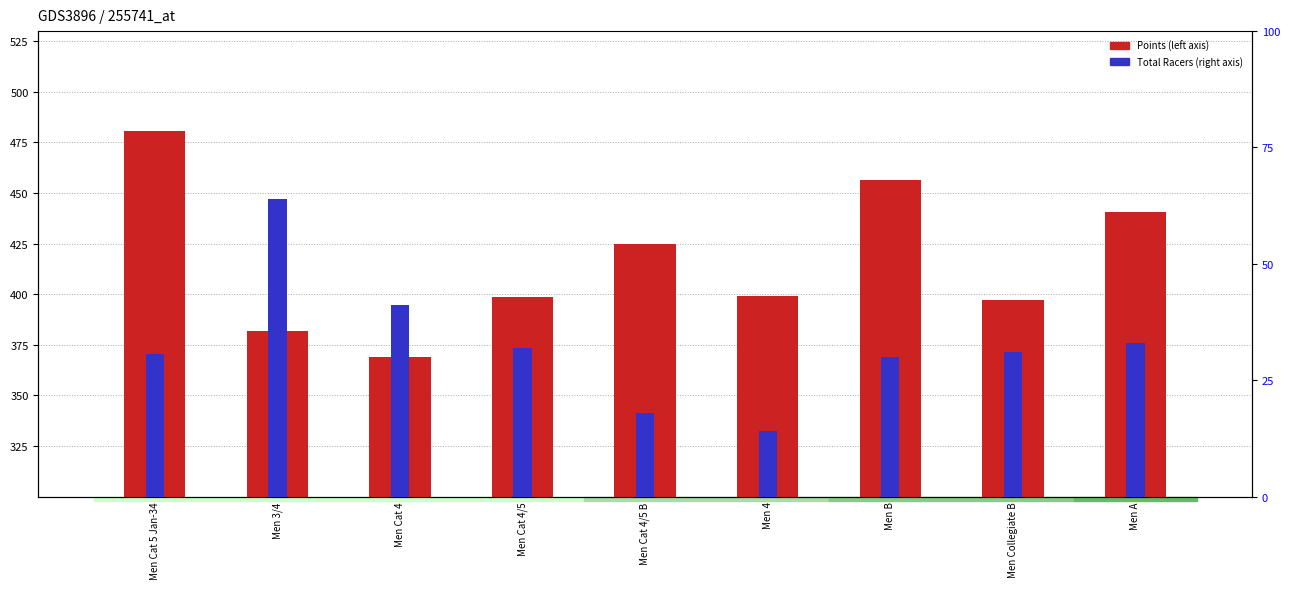

True or false: Points has a value of 424.9 at Men Cat 4/5 B.

True